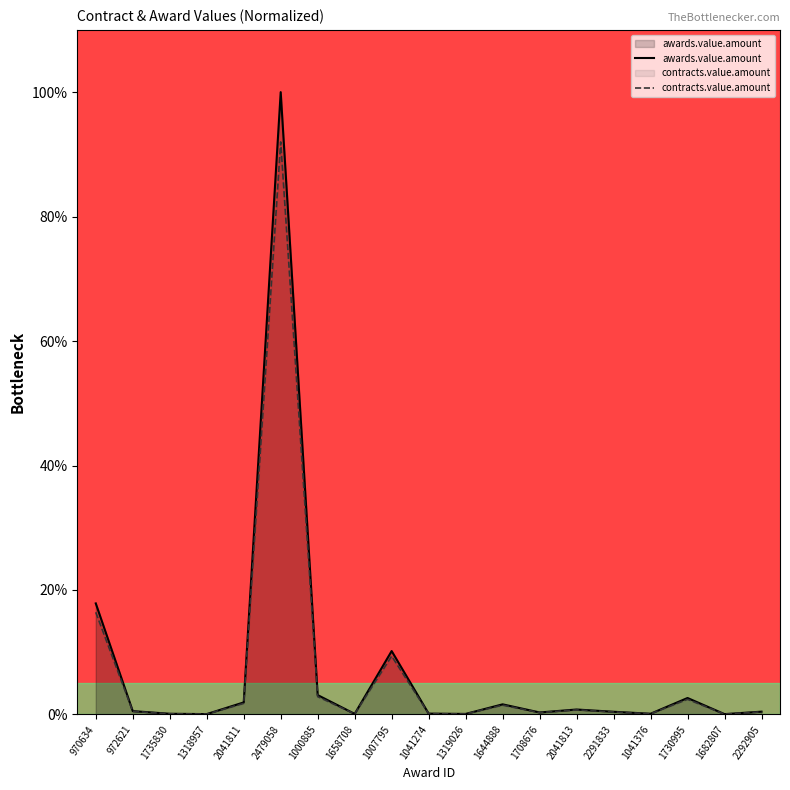

Is it true that contracts.value.amount equals 0.0 at 1318957?

False